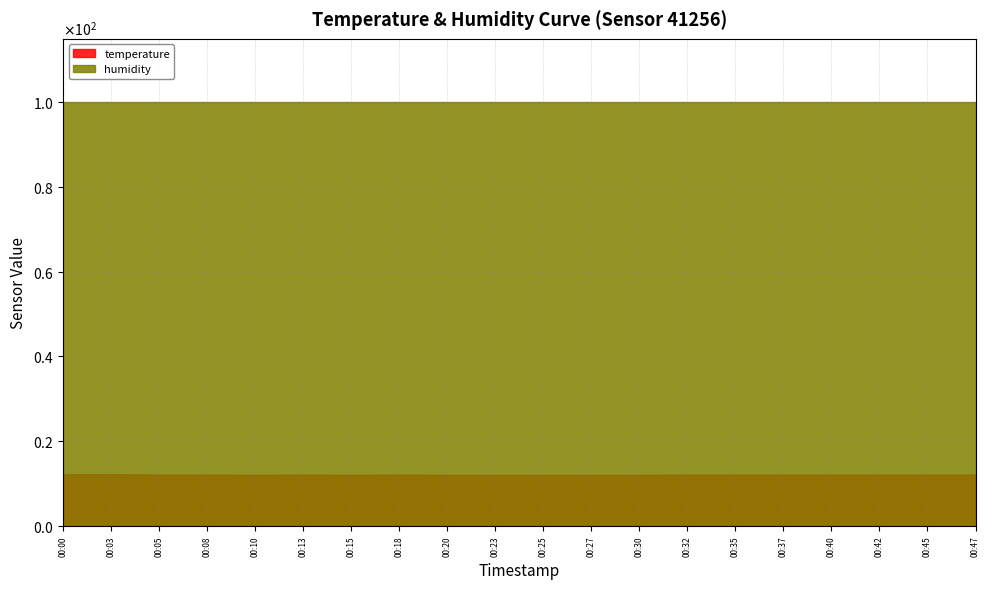

Rank the series by their average value, from lowest to highest.

temperature, humidity